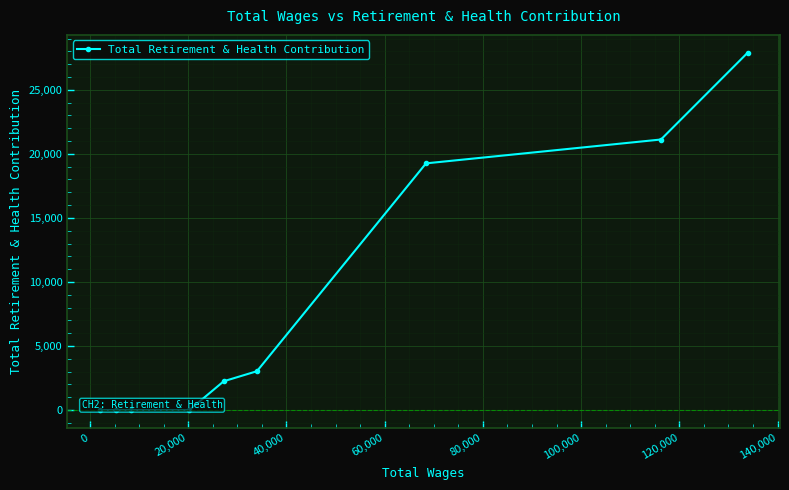

What is the average value?

8171